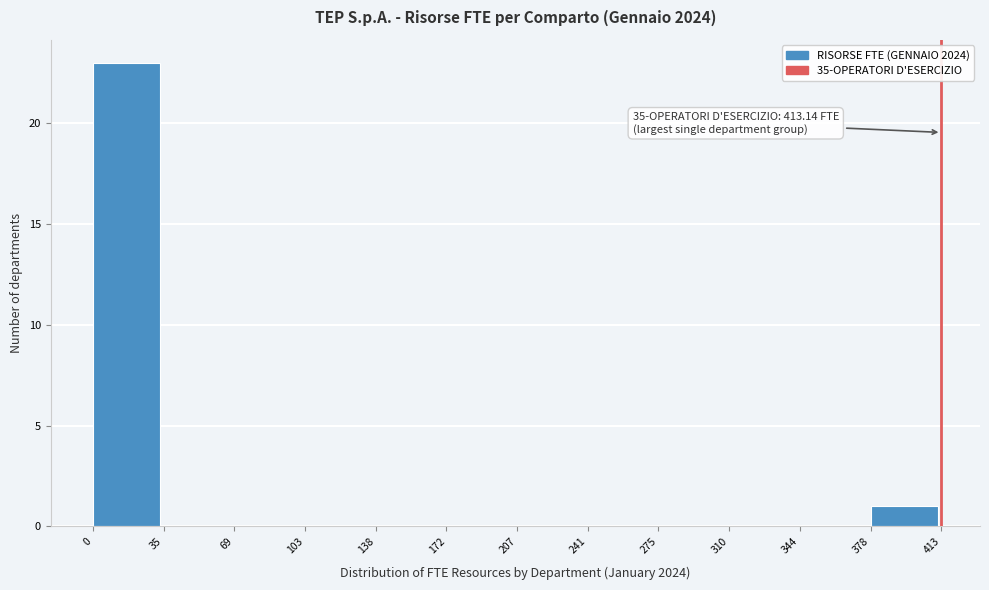

Which range on the x-axis has the tallest bar?

0 to 35